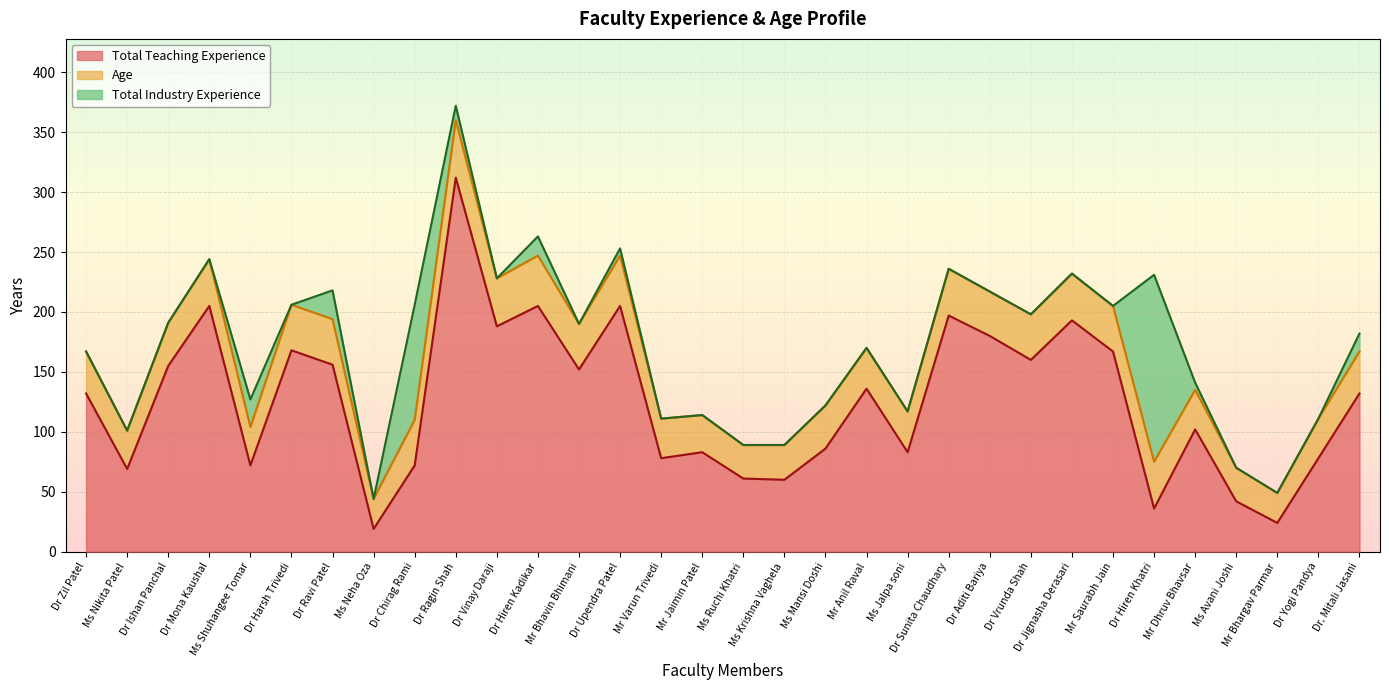

Is it true that Total Teaching Experience equals 13 at Dr Hiren Khatri?

False